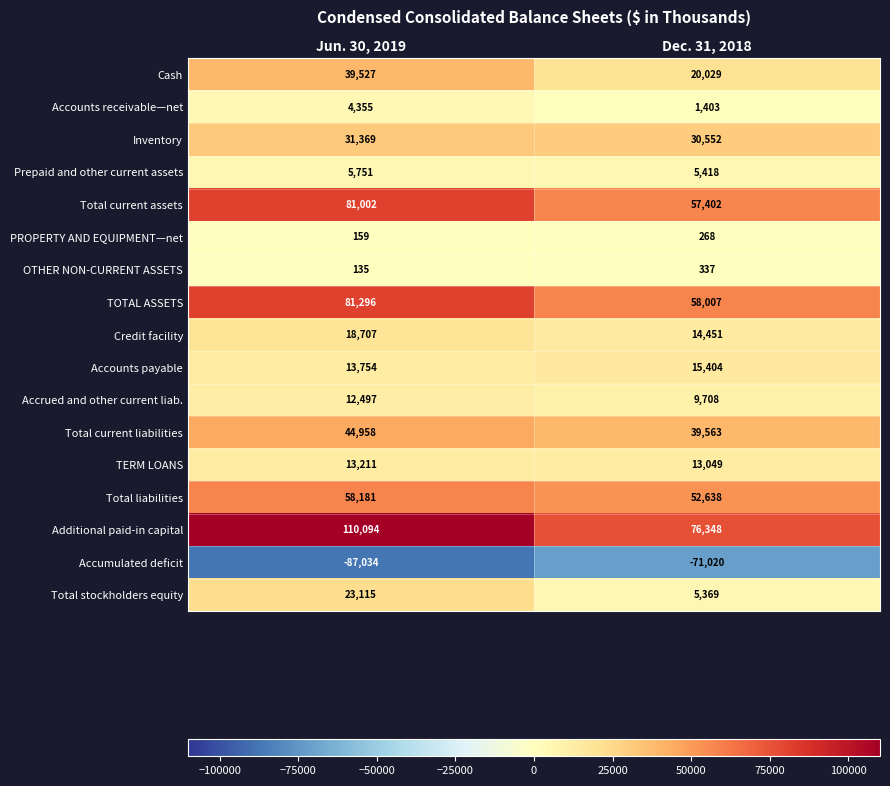

What is the difference between the highest and lowest values at Dec. 31, 2018?

147368